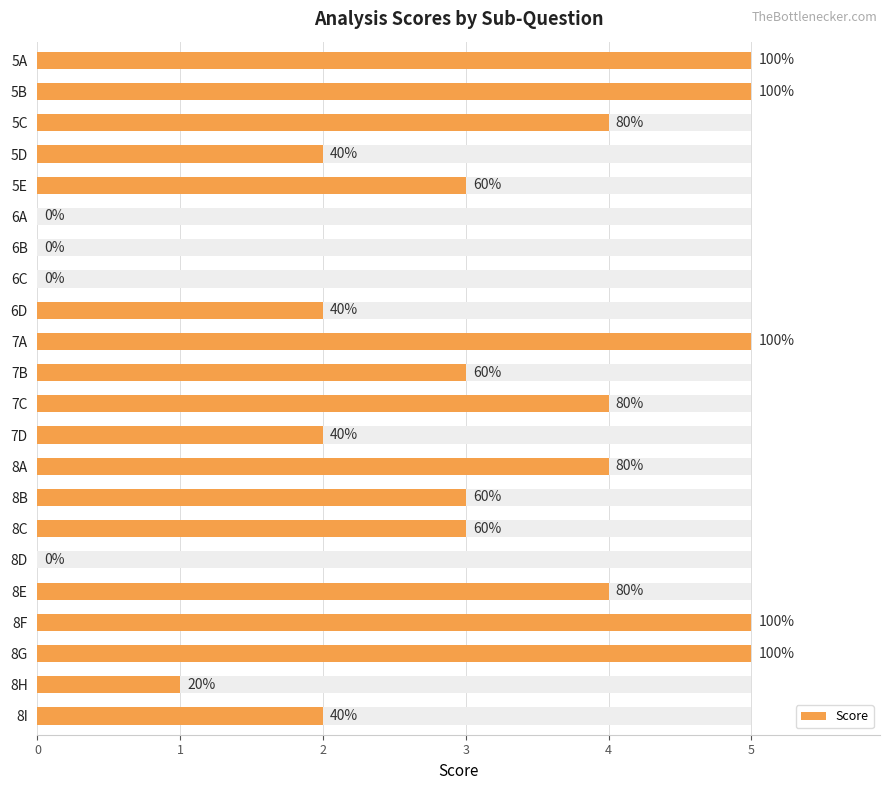

What is the difference between the maximum and second lowest values?

5